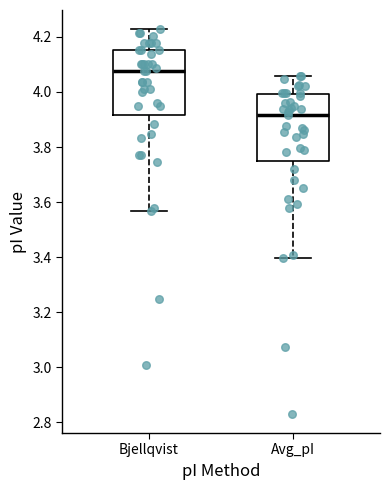

Which box's median line is the highest?

Bjellqvist